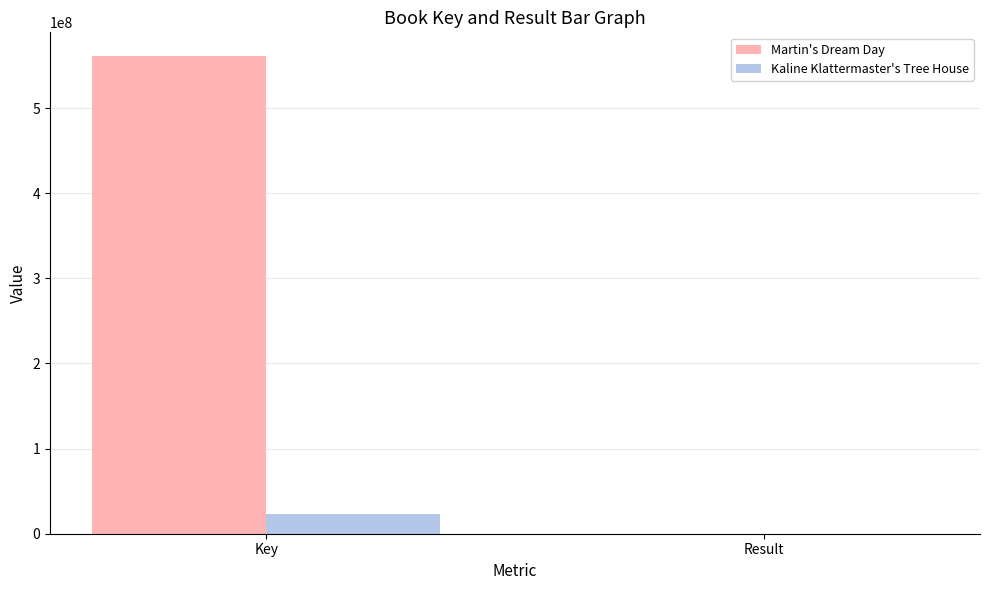

What is the highest value of the Kaline Klattermaster's Tree House series?

23269448